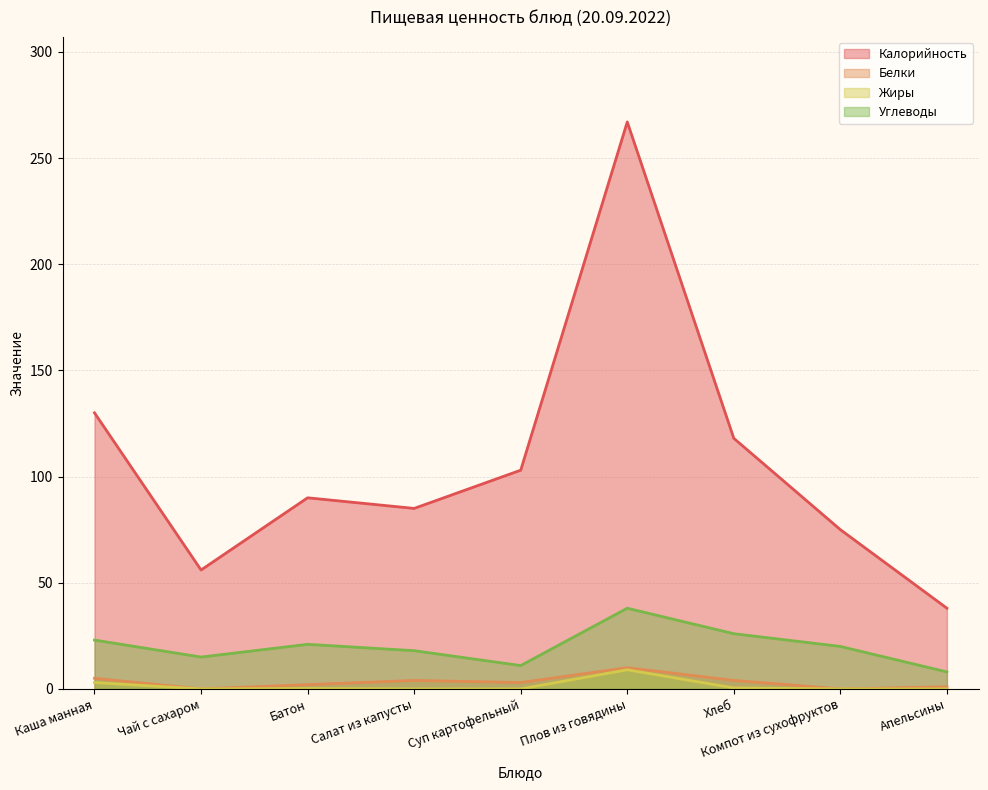

True or false: Углеводы and Белки cross at least once.

False